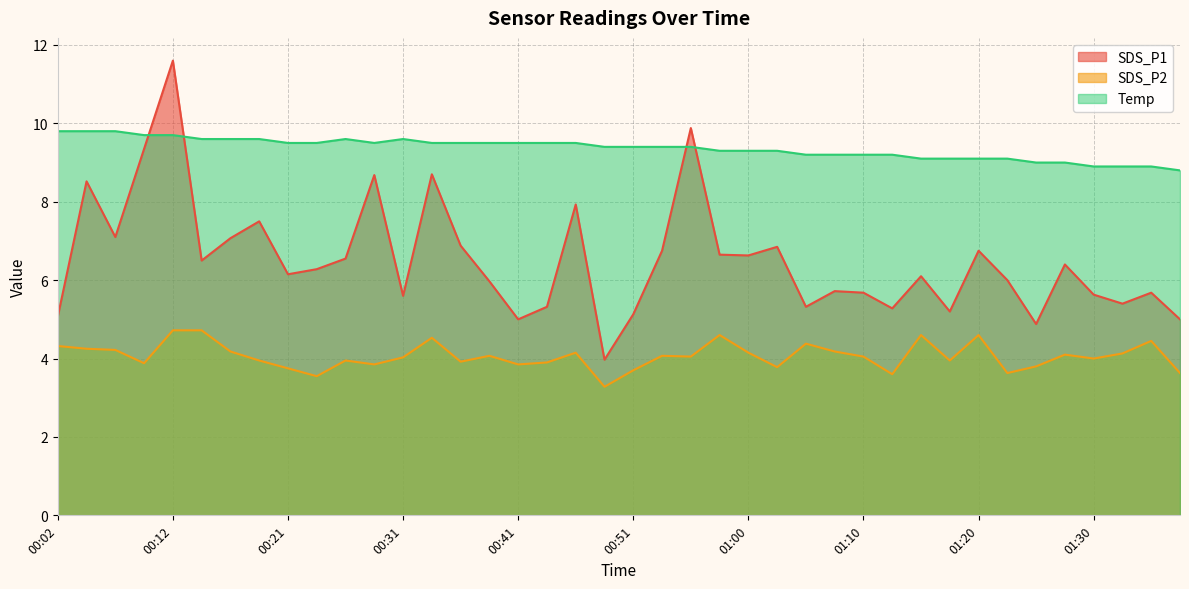

How many data points in SDS_P1 are above 6?

22